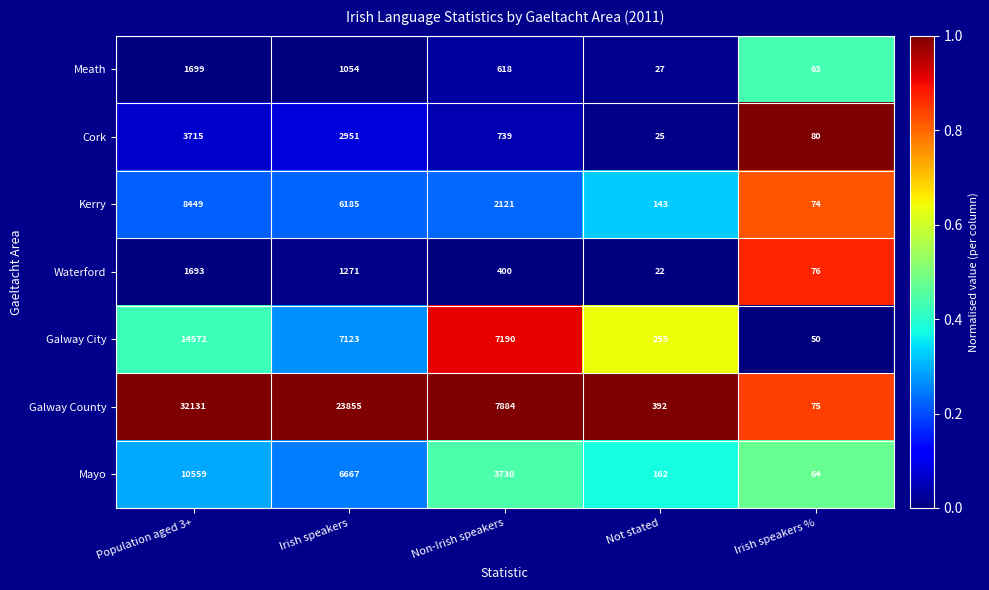

Where does the Galway City series first go above 7123?

Population aged 3+